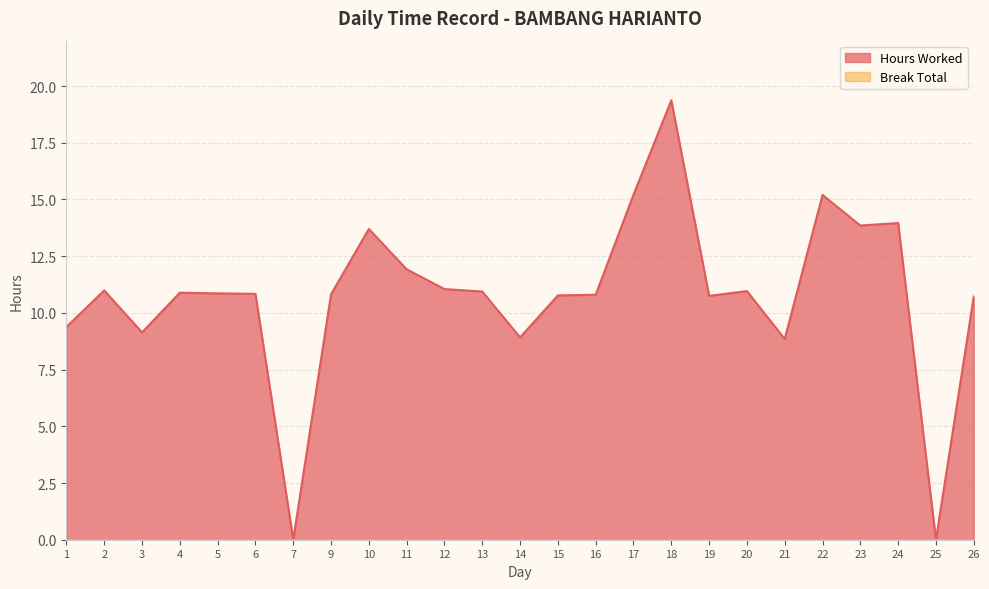

How many interior local valleys (lower than both neighbors) does the data have?

7